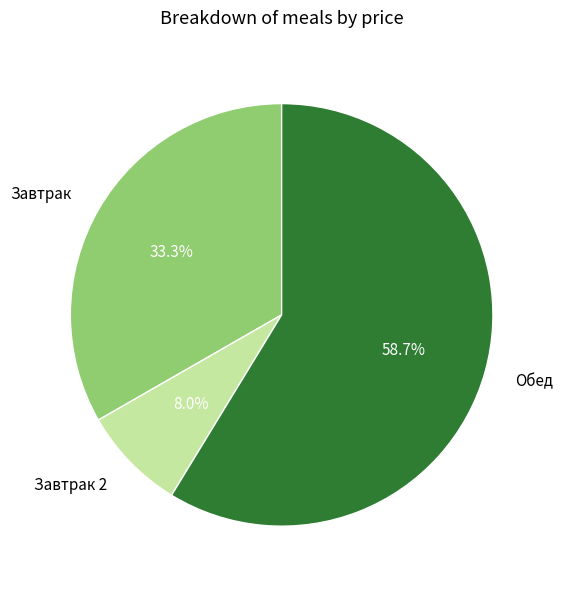

To the nearest percent, what is the average slice percentage?

33%